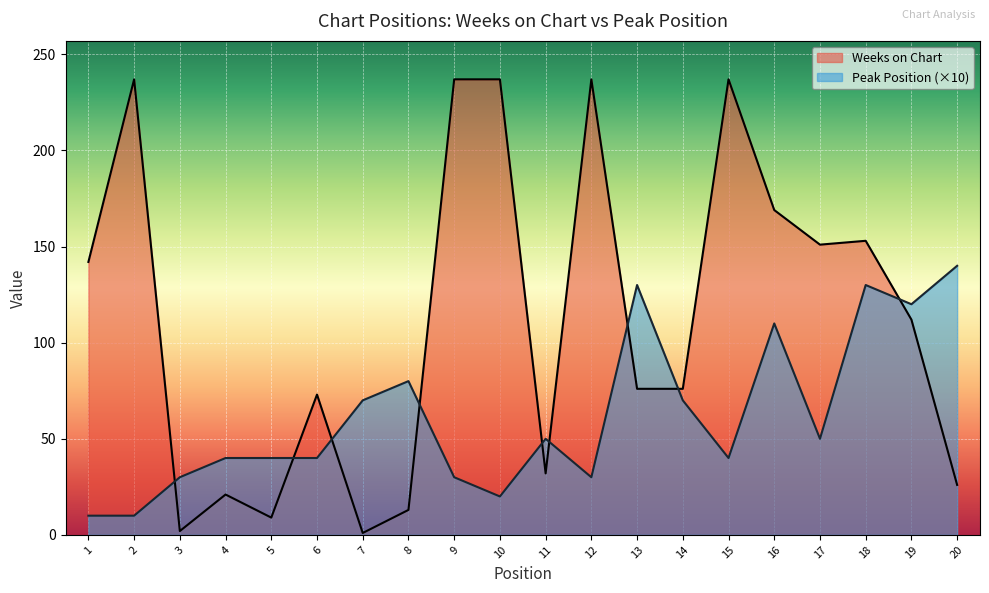

Rank the series by their average value, from lowest to highest.

Peak Position (×10), Weeks on Chart